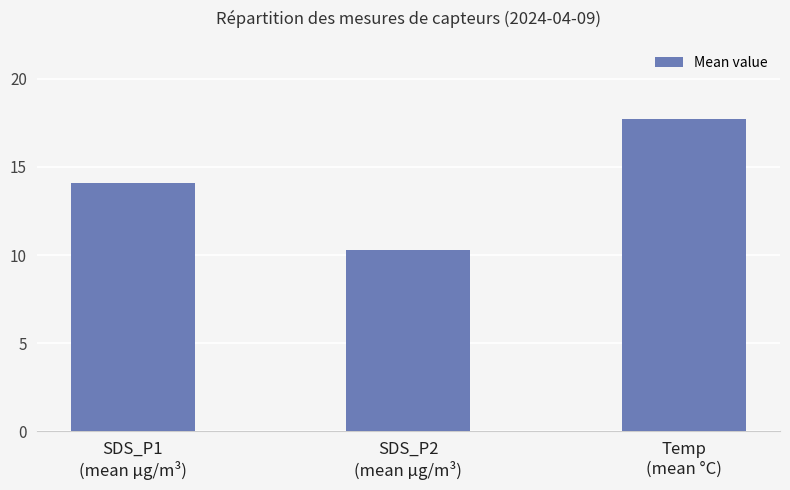

The chart shows a value of 10.2 at Temp
(mean °C). True or false?

False